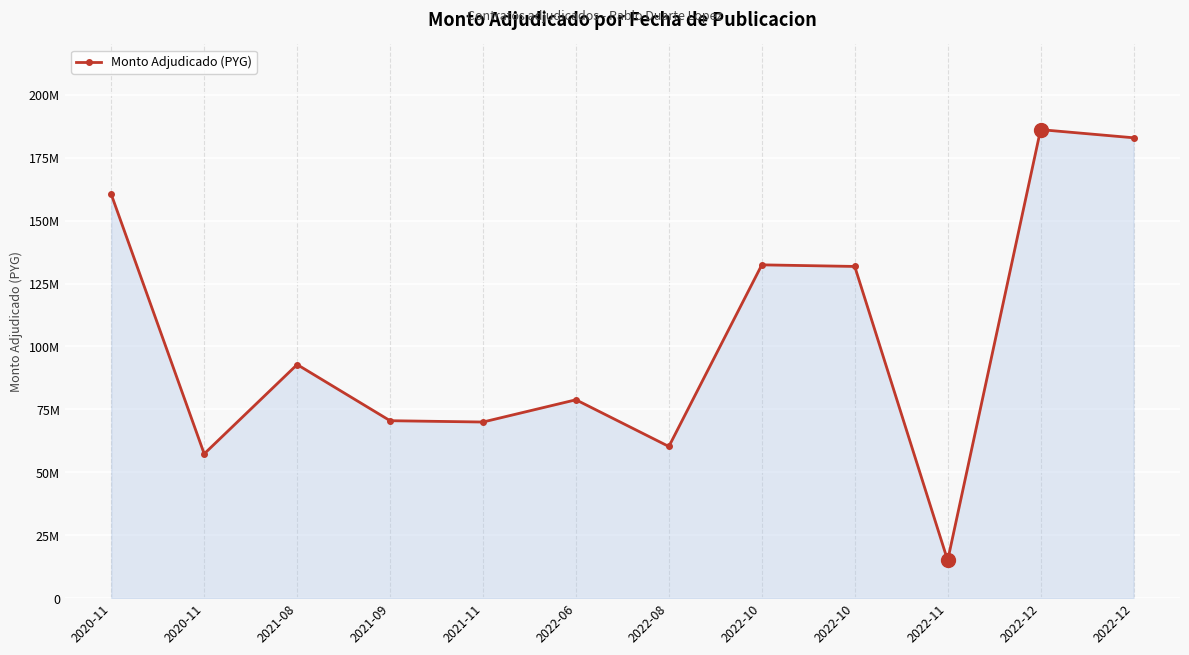

List the labels in order of value, smallest first.

2022-11, 2020-11, 2022-08, 2021-11, 2021-09, 2022-06, 2021-08, 2022-10, 2022-10, 2020-11, 2022-12, 2022-12